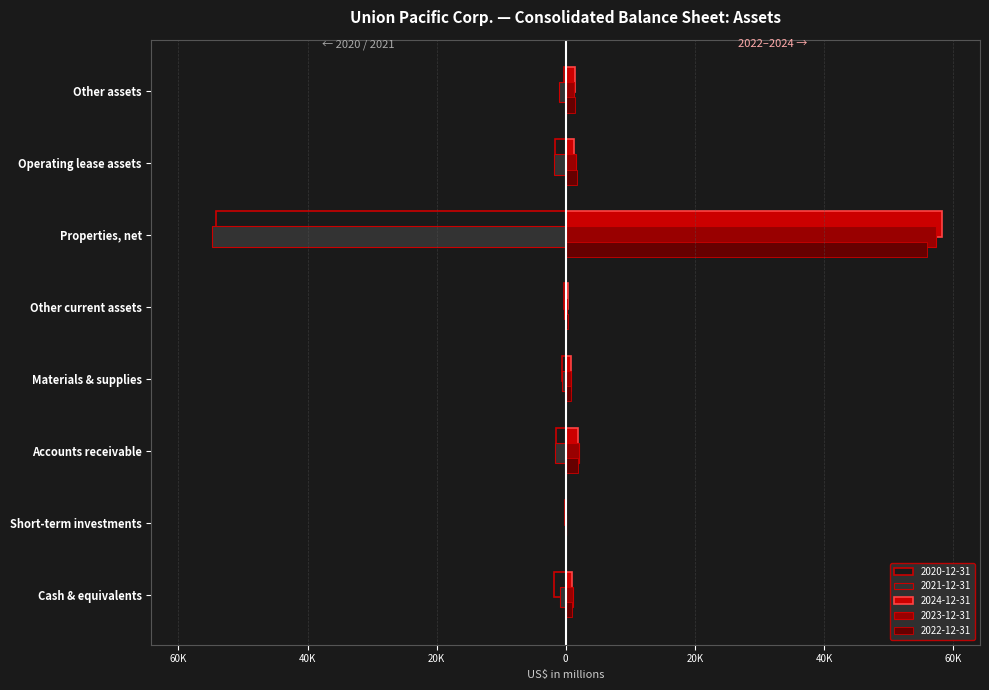

What are all the series names shown in the legend?

2020-12-31, 2021-12-31, 2024-12-31, 2023-12-31, 2022-12-31